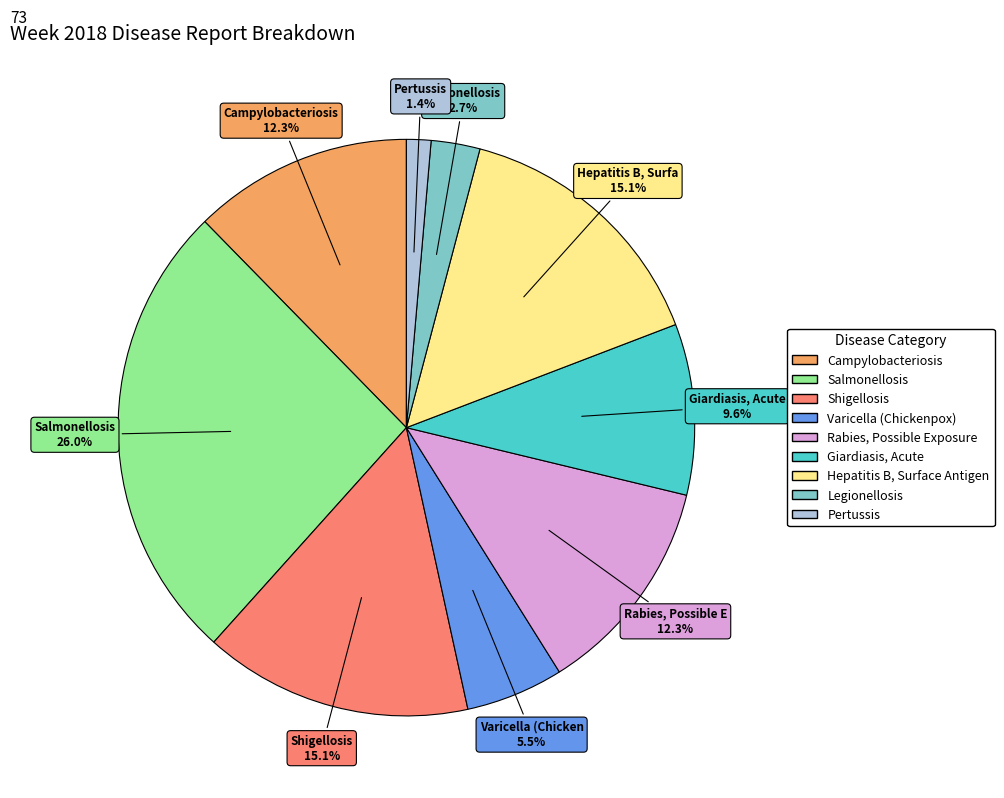

What is the largest slice in the pie chart?

Salmonellosis